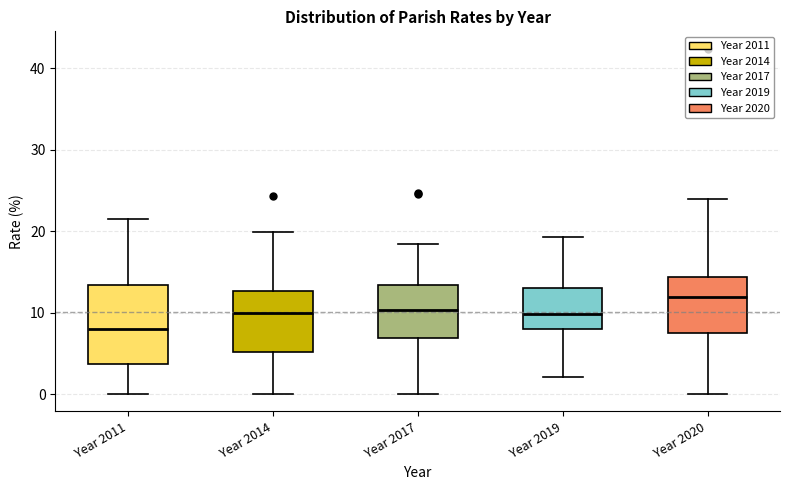

Which box is the tallest, from its lower edge to its upper edge?

Year 2011